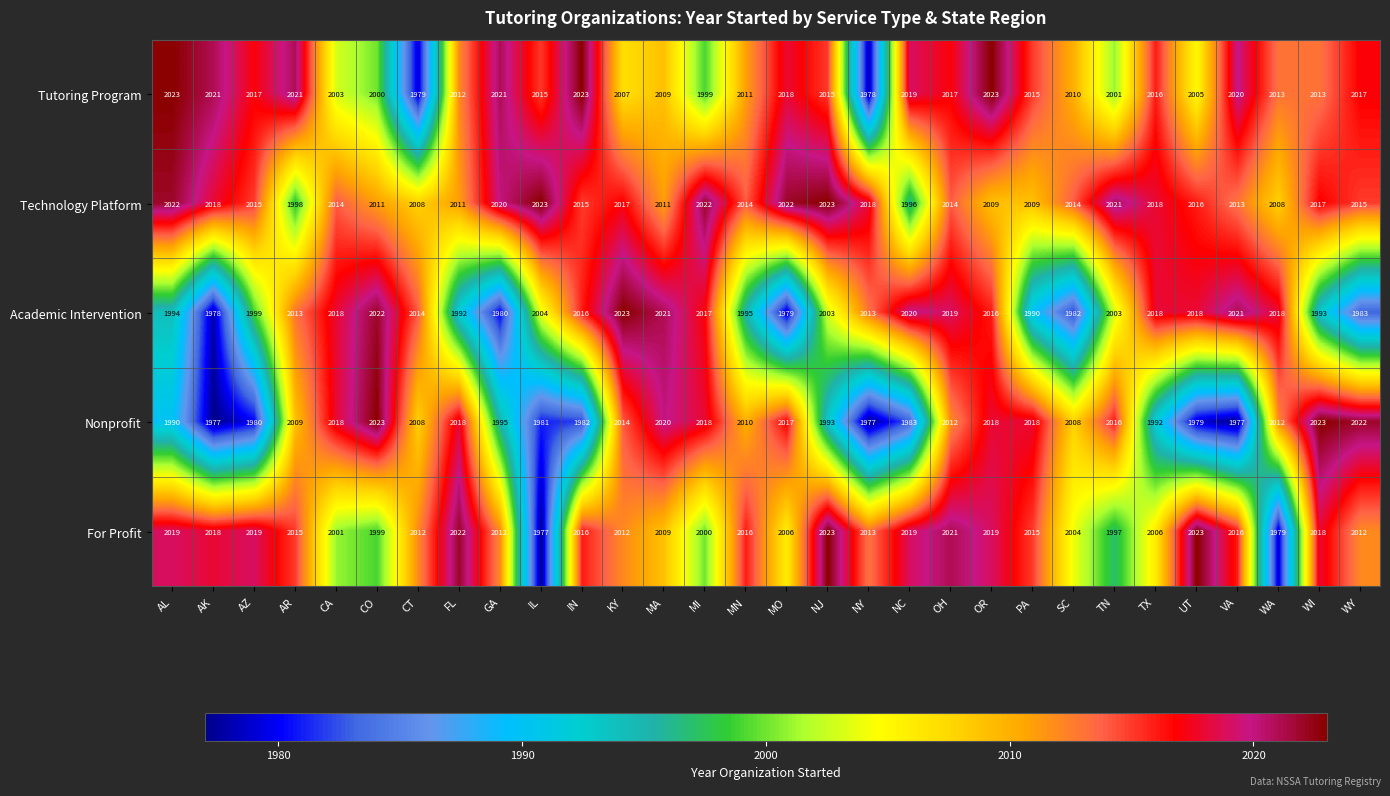

What is the smallest value displayed?

1977